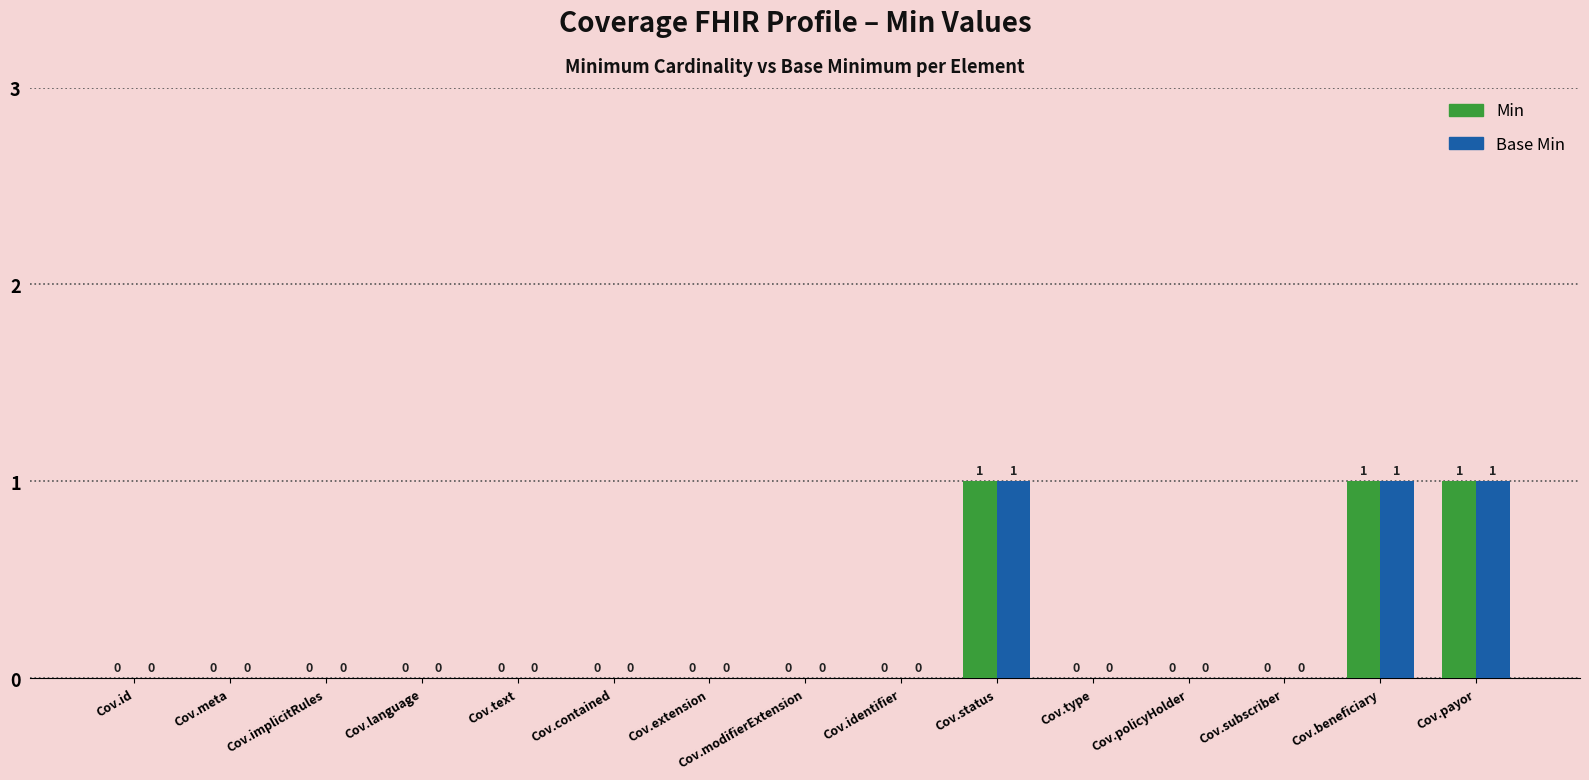

The Min series shows -1 at Cov.extension. True or false?

False